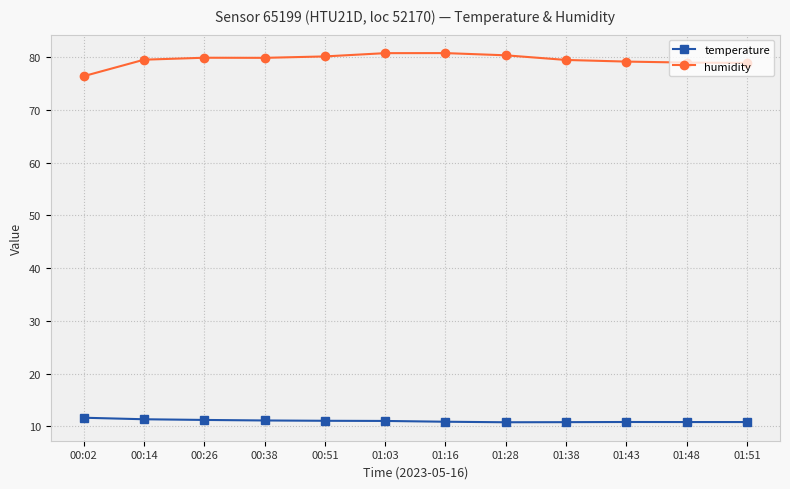

How many lines are shown in the chart?

2